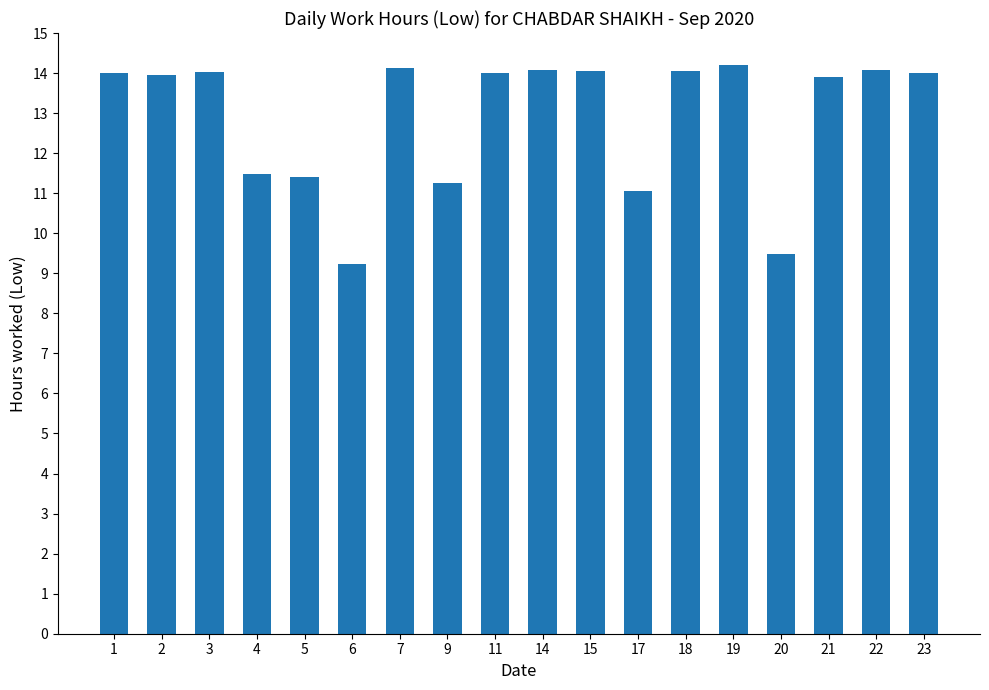

What is the smallest value displayed?

9.2